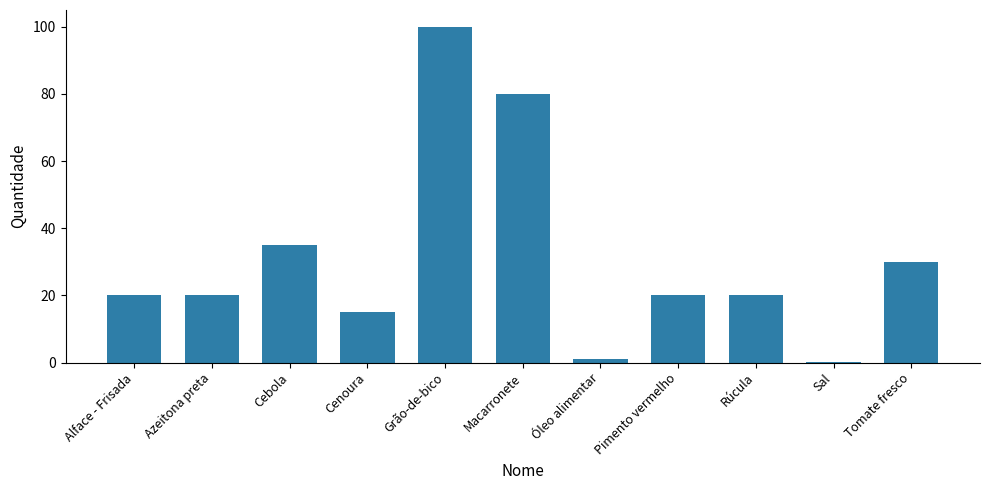

Reading left to right, list all the values displayed in this chart.

Alface - Frisada=20.0	Azeitona preta=20.0	Cebola=35.0	Cenoura=15.0	Grão-de-bico=100.0	Macarronete=80.0	Óleo alimentar=1.0	Pimento vermelho=20.0	Rúcula=20.0	Sal=0.1	Tomate fresco=30.0